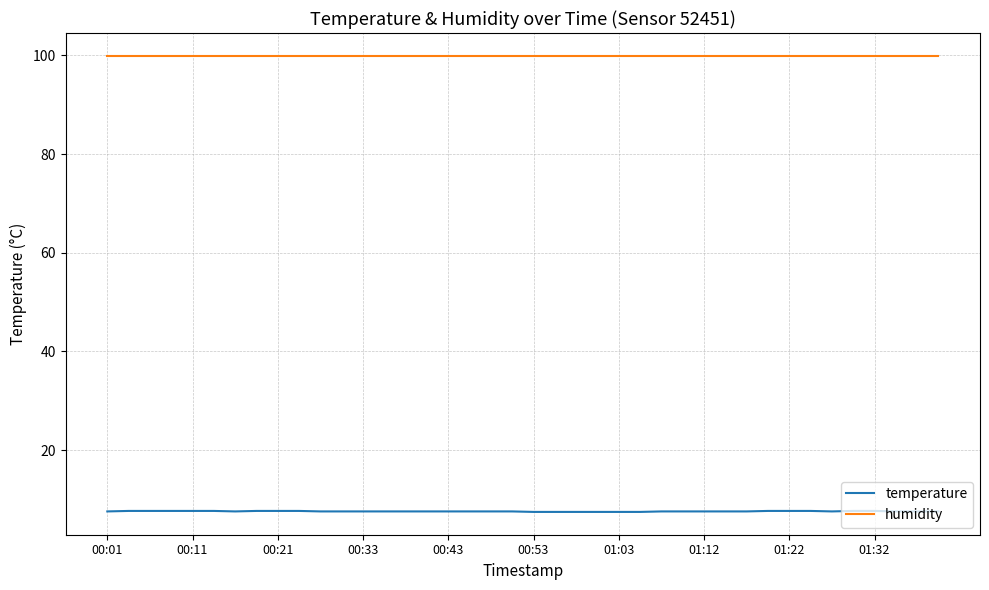

Which series has the largest total across all categories?

humidity